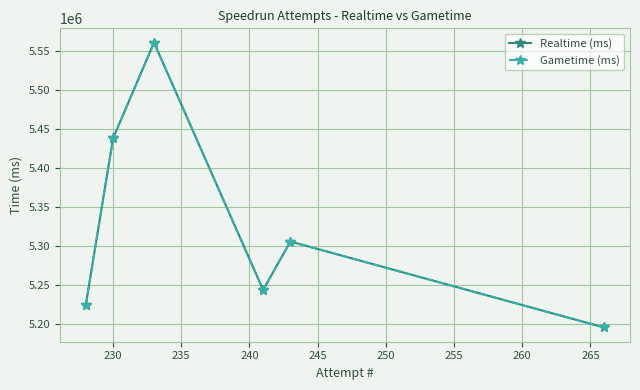

How many data points in Gametime (ms) are above 5305406?

2